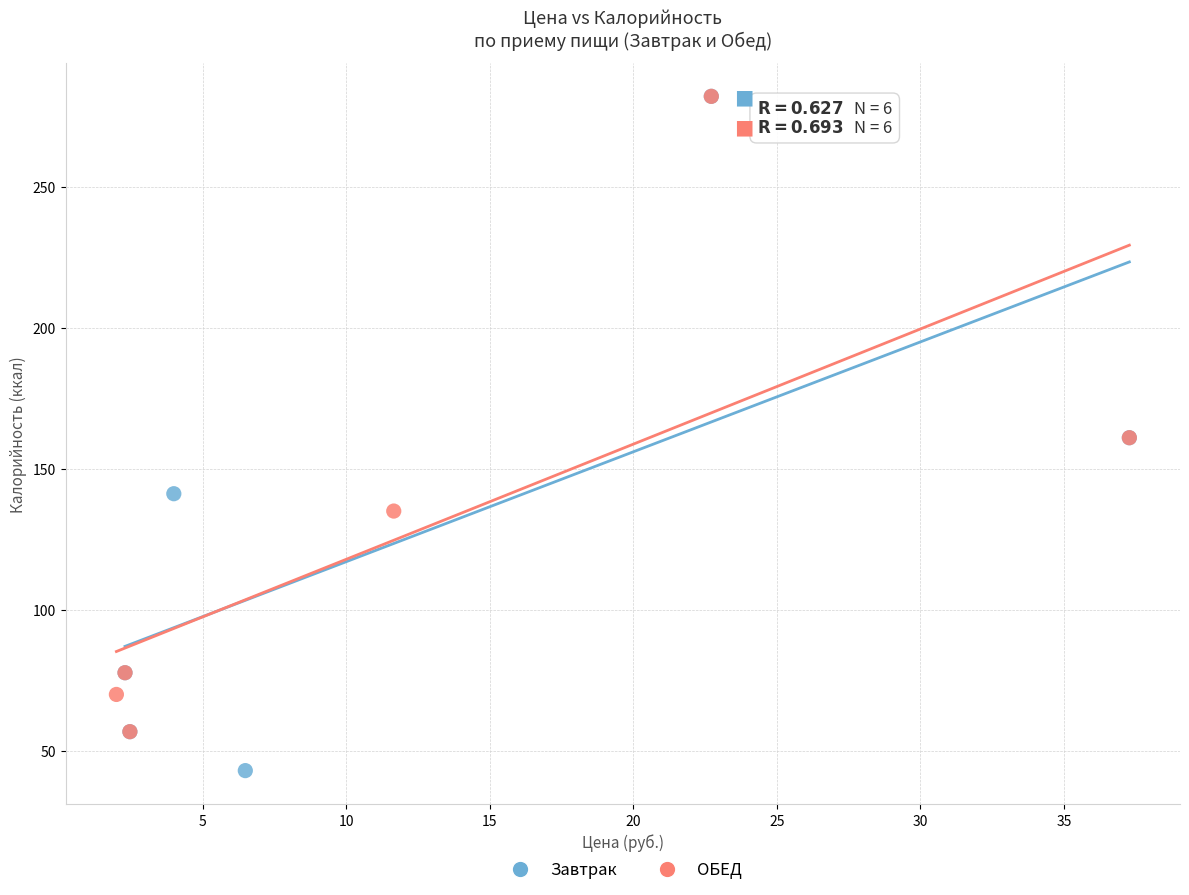

Which series contains the lowest Y value?

Завтрак